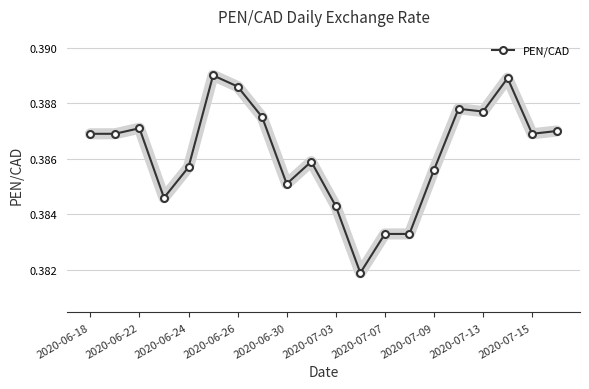

True or false: there are more than 1 points higher than both neighbors.

True